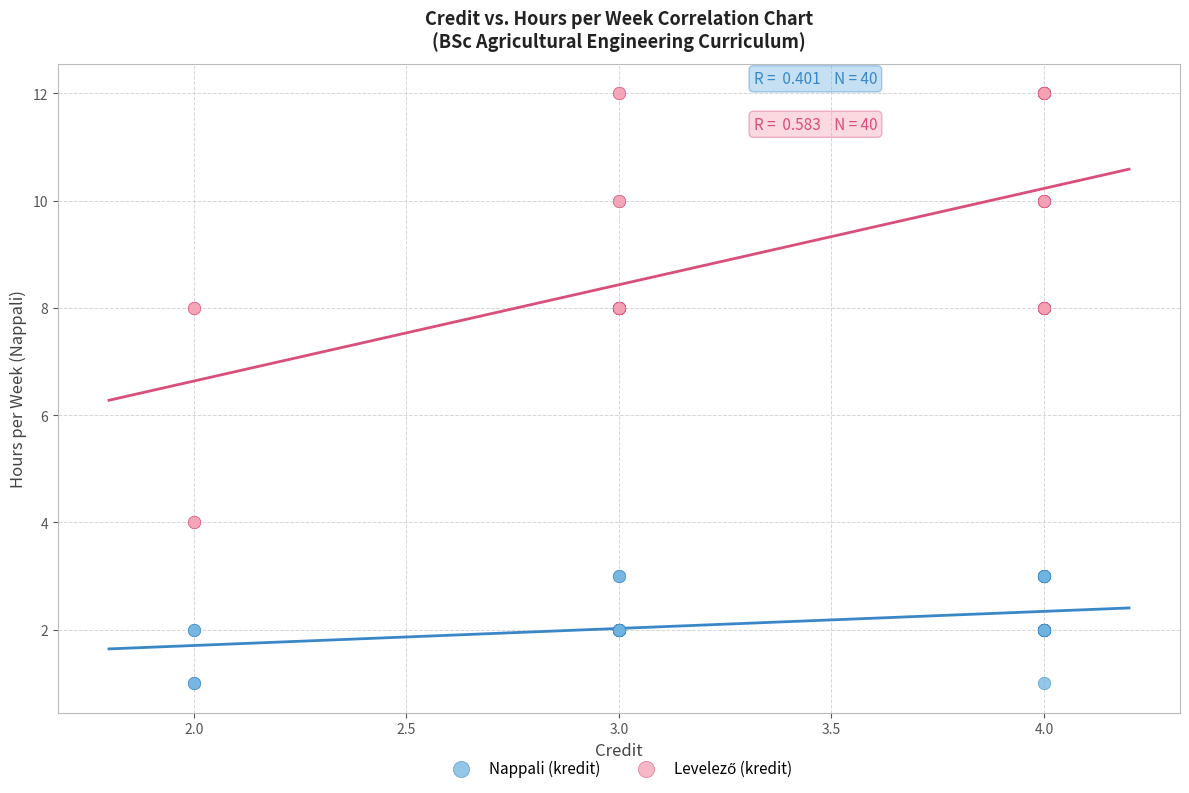

Which series contains the lowest Y value?

Nappali (kredit)